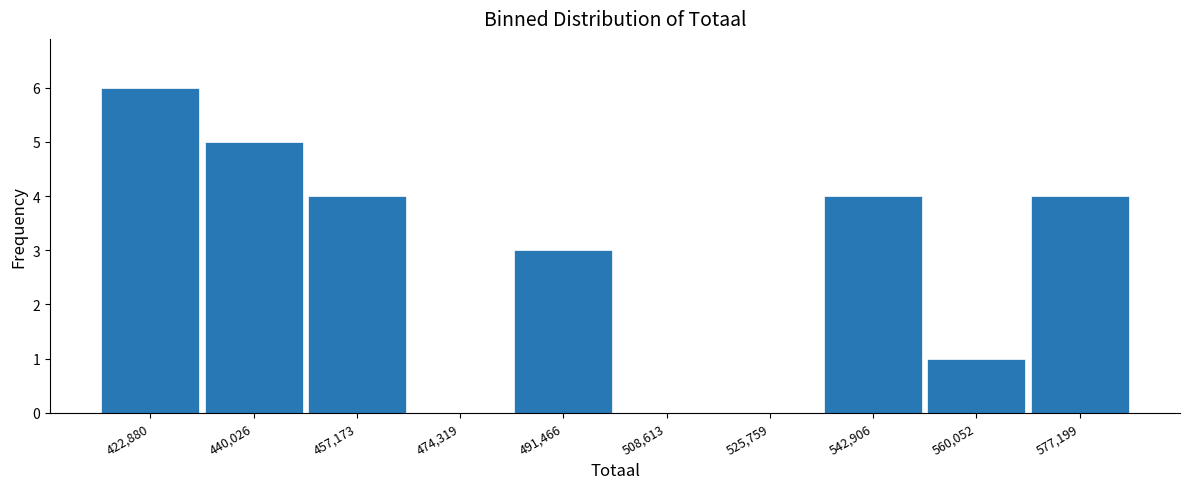

Reading left to right, transcribe all the data shown in this chart.

422,880=6	440,026=5	457,173=4	474,319=0	491,466=3	508,613=0	525,759=0	542,906=4	560,052=1	577,199=4